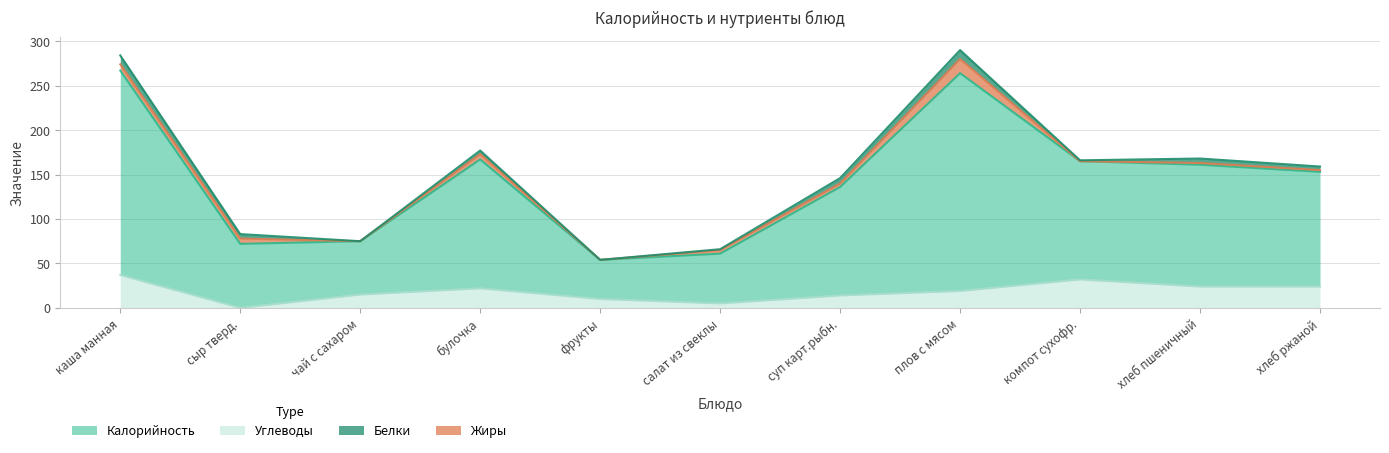

At which category does Углеводы reach its first local peak?

булочка